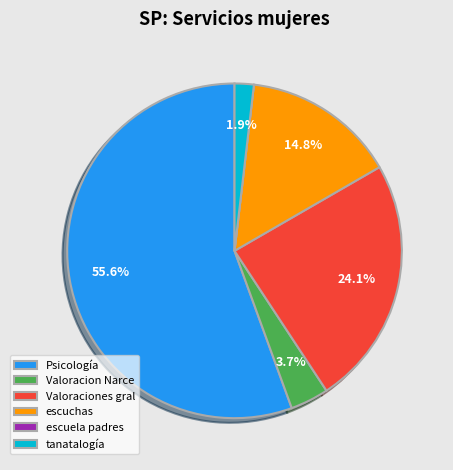

To the nearest percent, what portion does escuchas represent?

15%